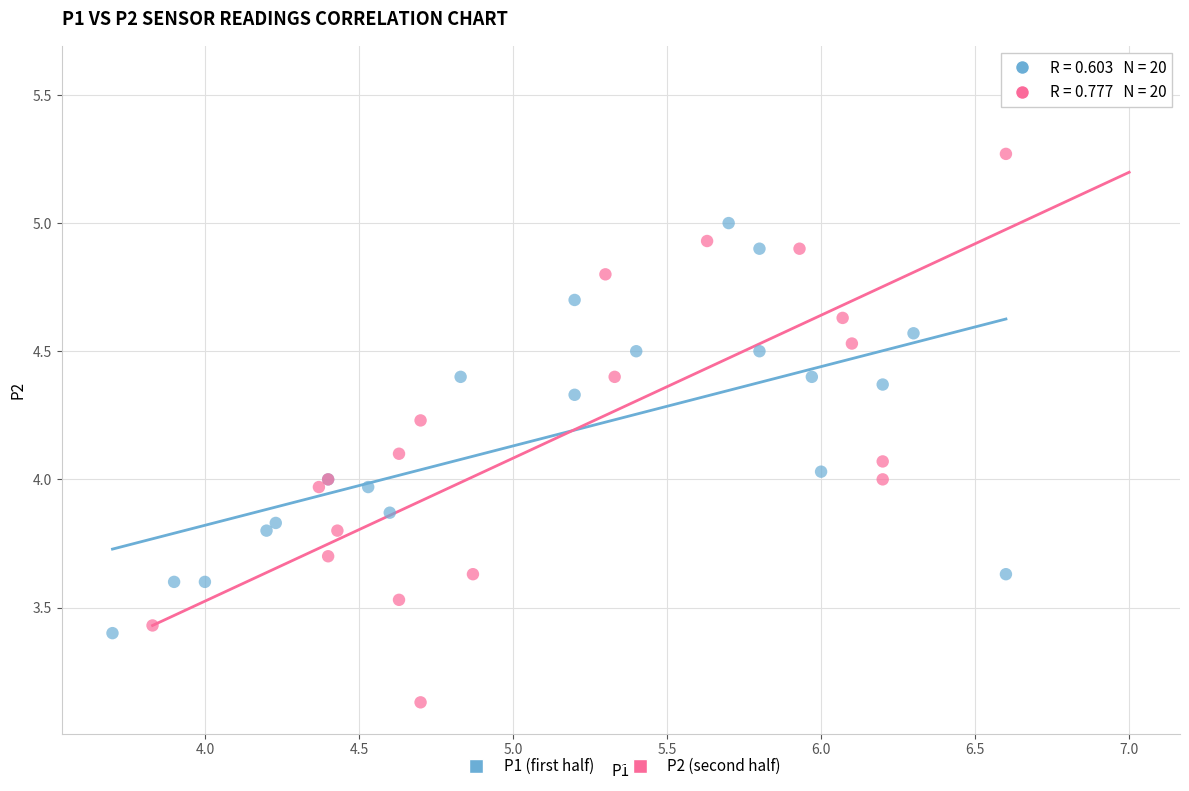

What are all the series names shown in the legend?

P1 (first half), P2 (second half)